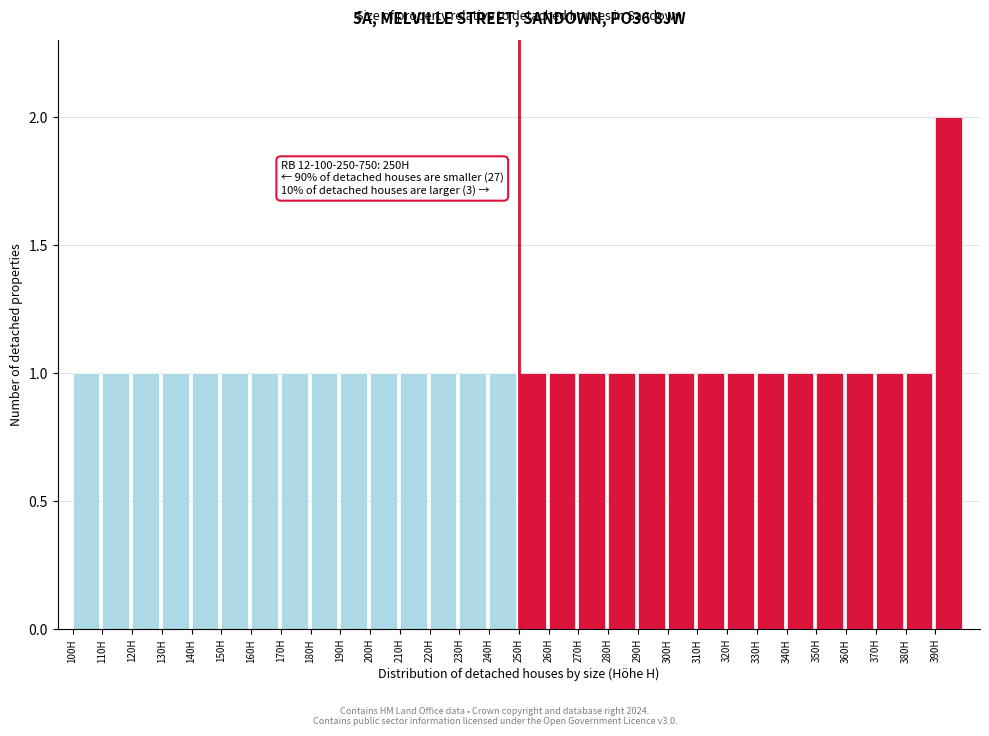

Which range on the x-axis has the tallest bar?

390 to 400